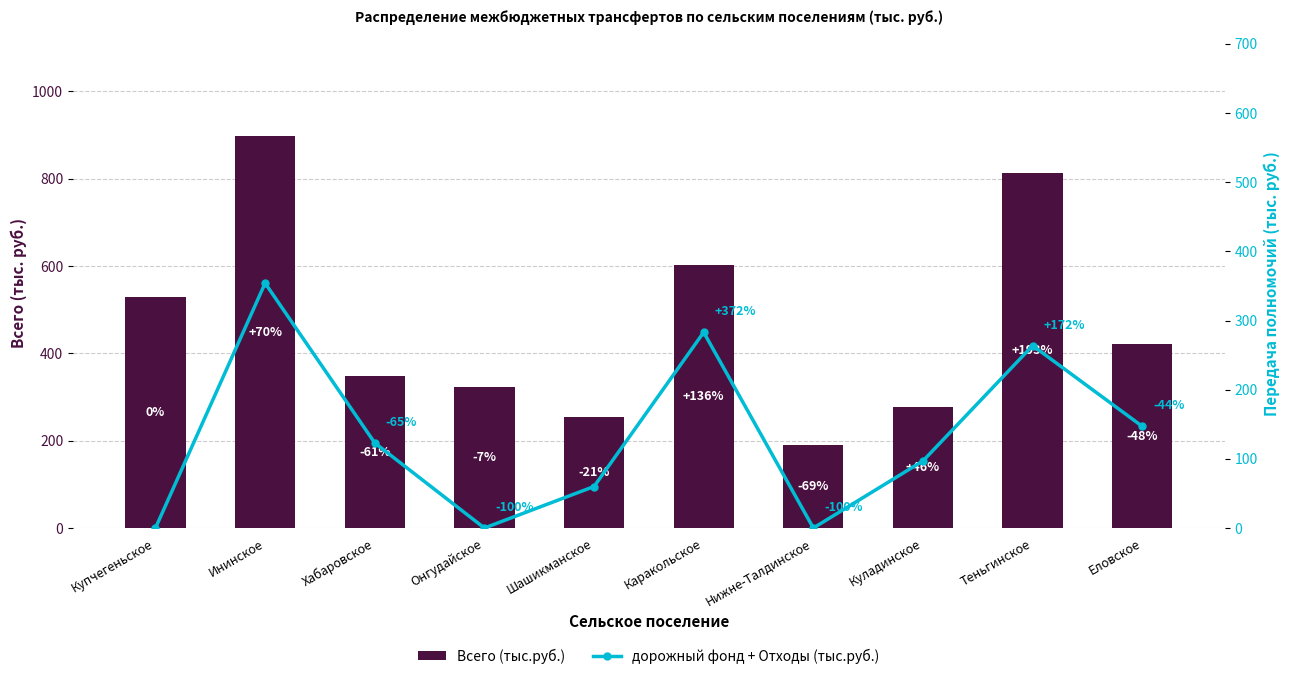

The дорожный фонд + Отходы (тыс.руб.) series shows 123.0 at Хабаровское. True or false?

True